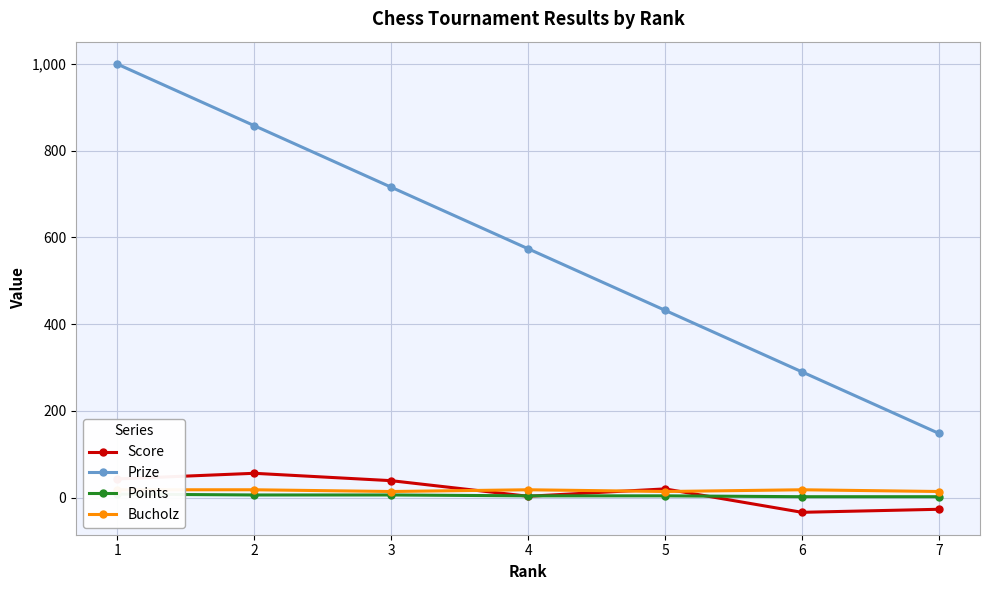

Which series ends up on top after the final intersection of Score and Points?

Points